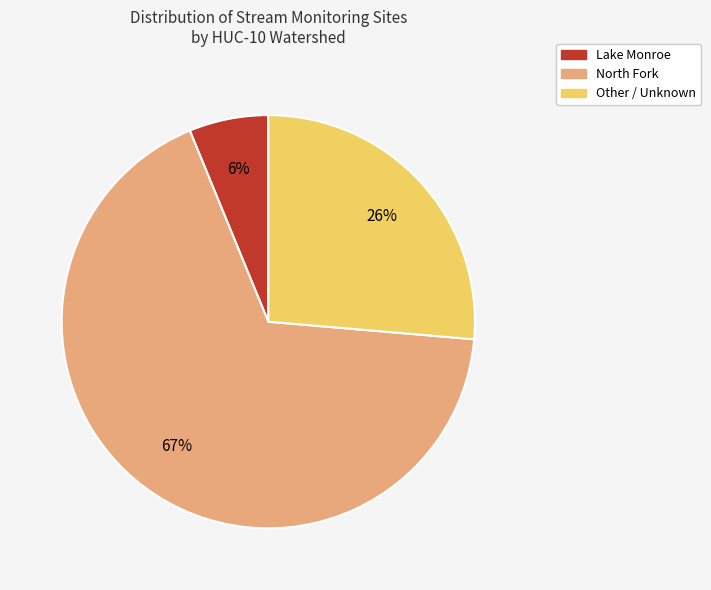

Is it true that North Fork is 67% of the pie?

True